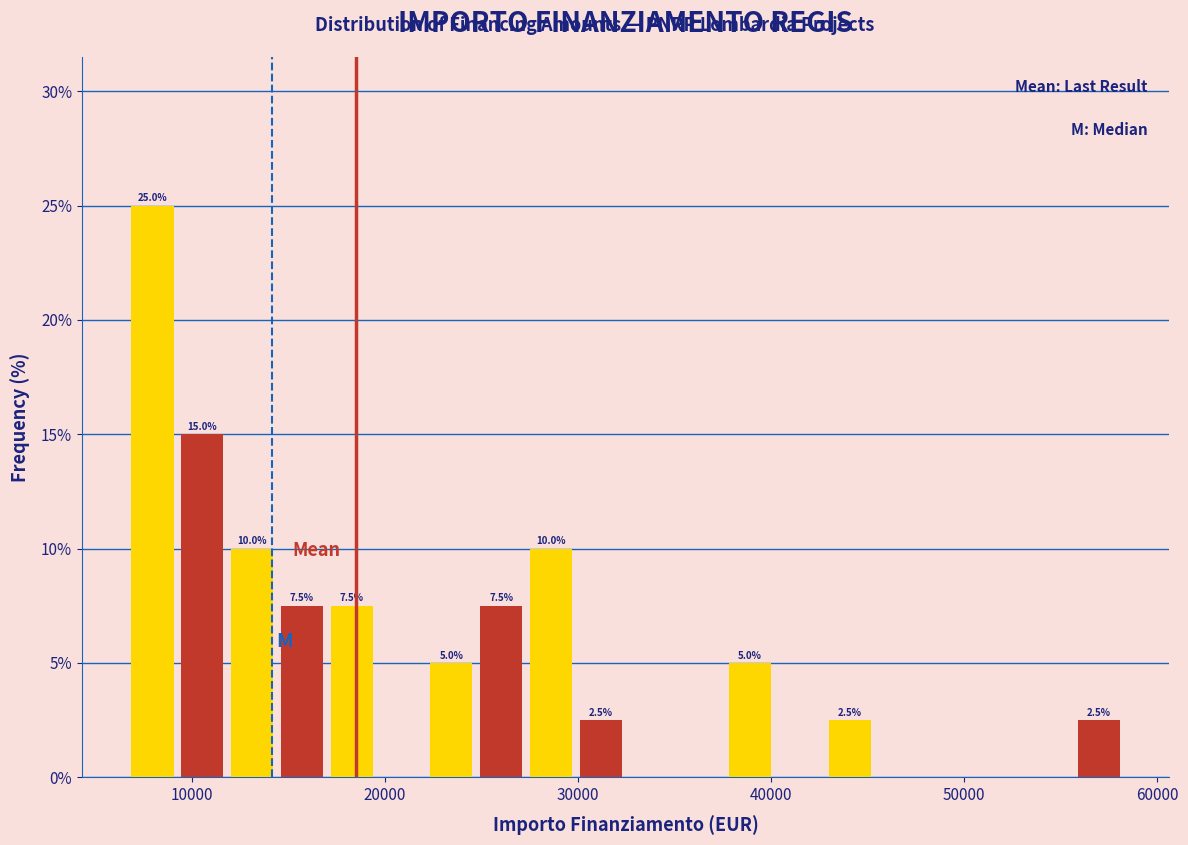

Around what value on the x-axis is the tallest bar? Give the approximate position of its centre, as read against the axis.

8000